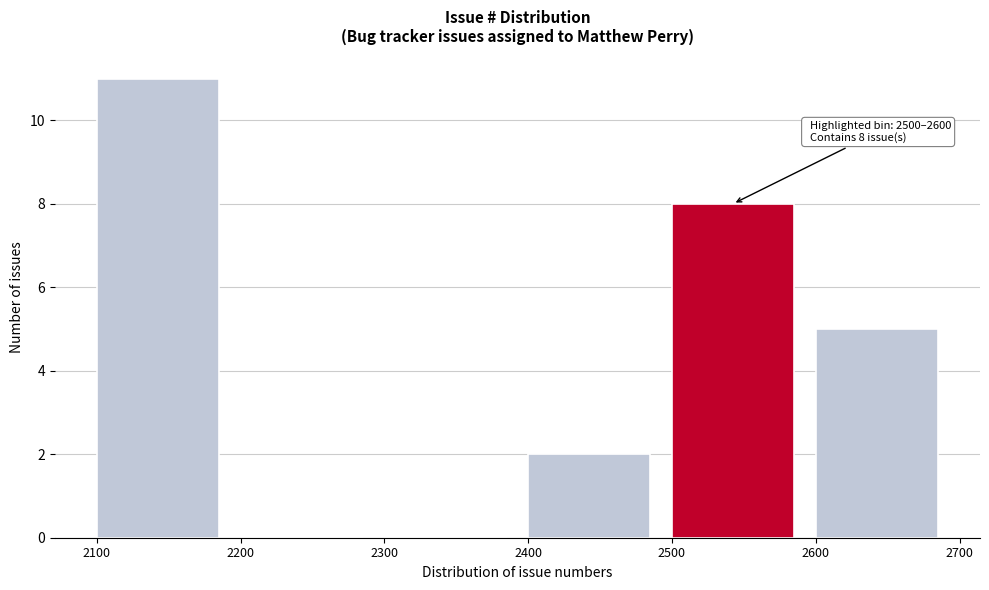

Over which range of the x-axis is the bar tallest?

2100 to 2200